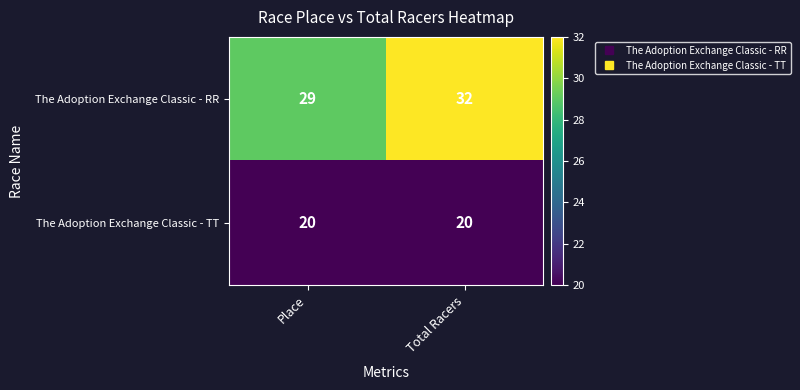

What is the spread (max minus min) of values at Total Racers?

12